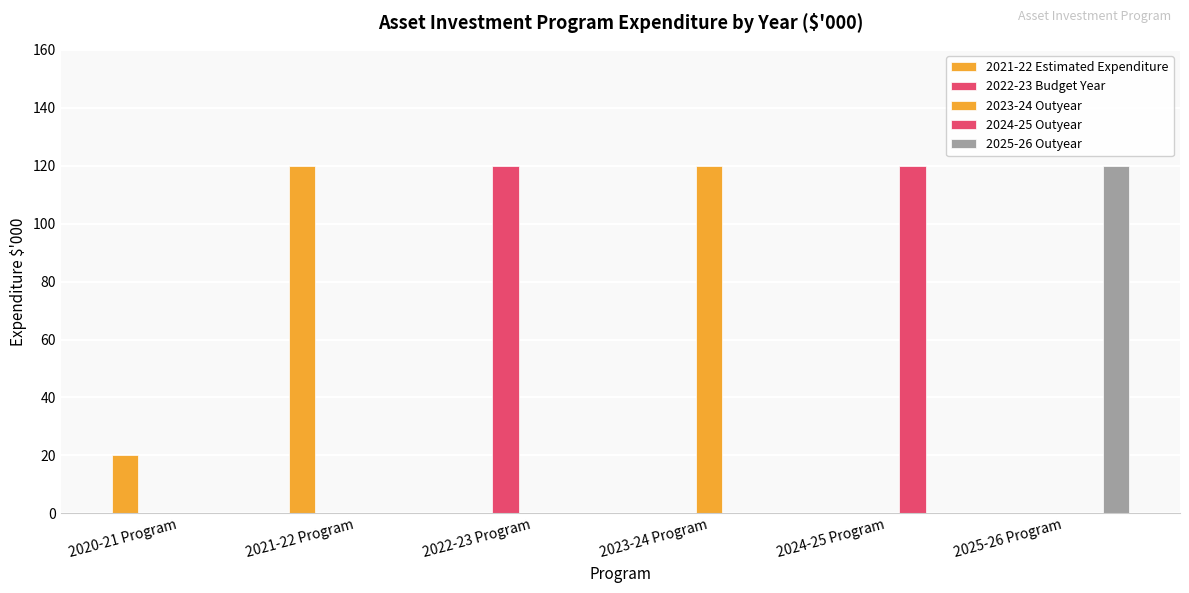

The 2021-22 Estimated Expenditure series shows 0 at 2025-26 Program. True or false?

True